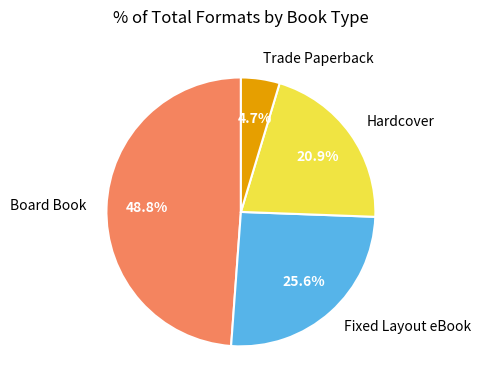

What is the ratio of the value at Board Book to the value at Hardcover?

2.3